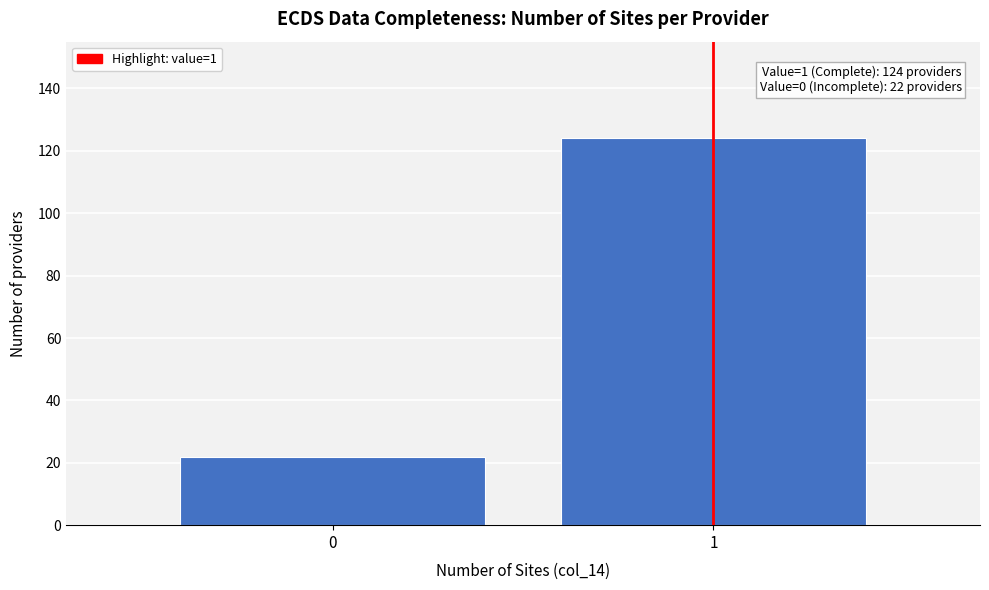

Reading left to right, transcribe all the data shown in this chart.

22	124